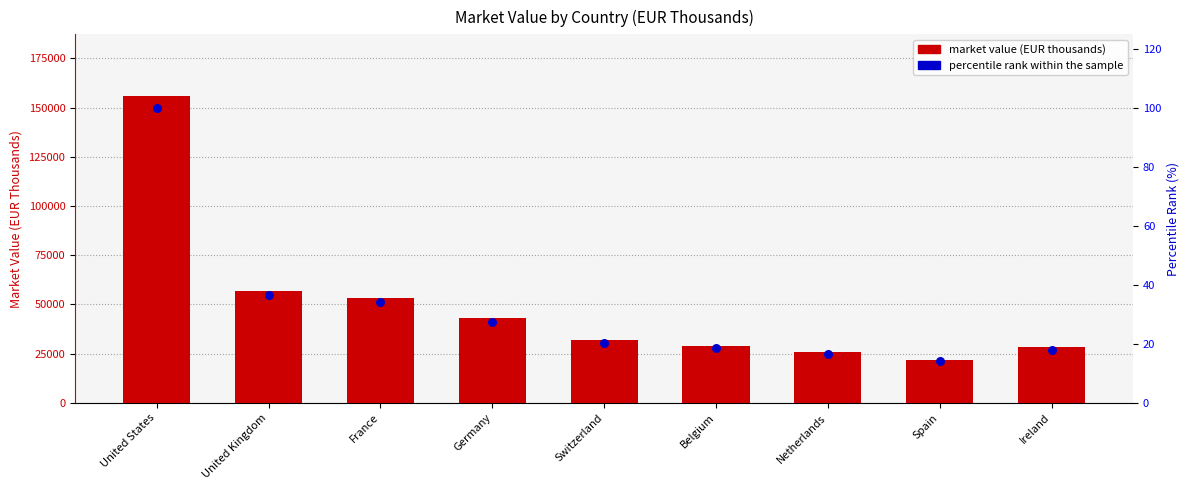

At how many categories does at least one series exceed 48086?

3